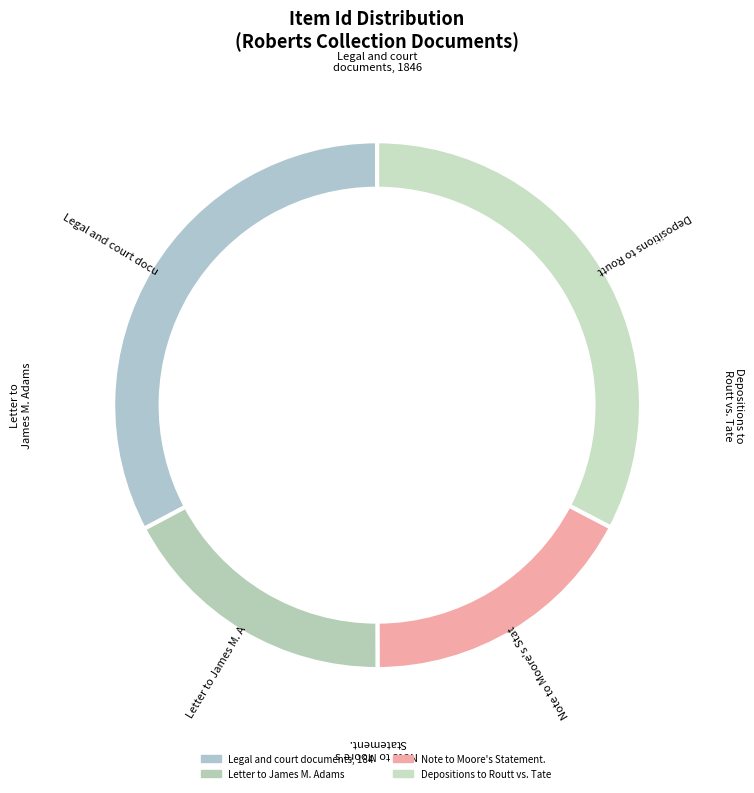

How many slices are in this pie chart?

4